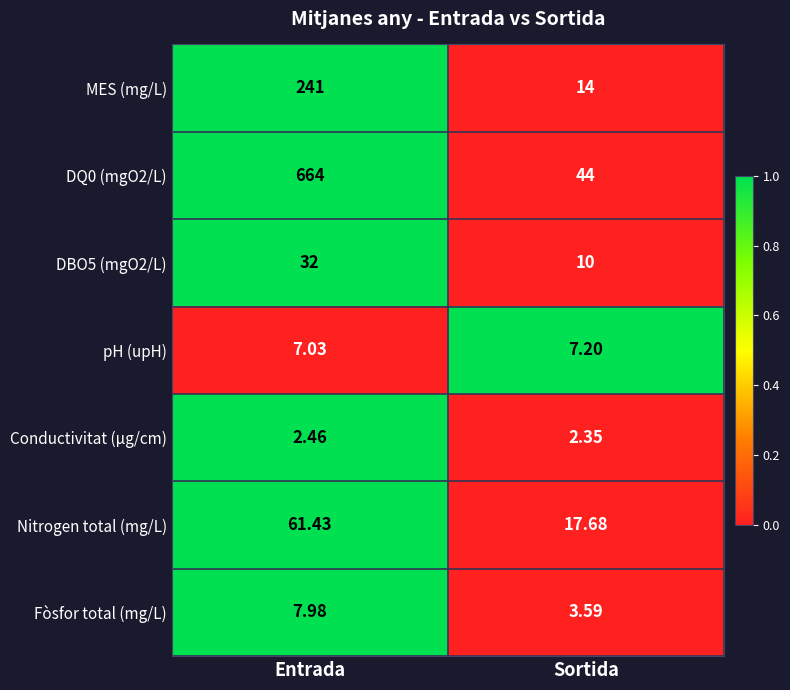

Which category has the lowest value across all series?

Sortida